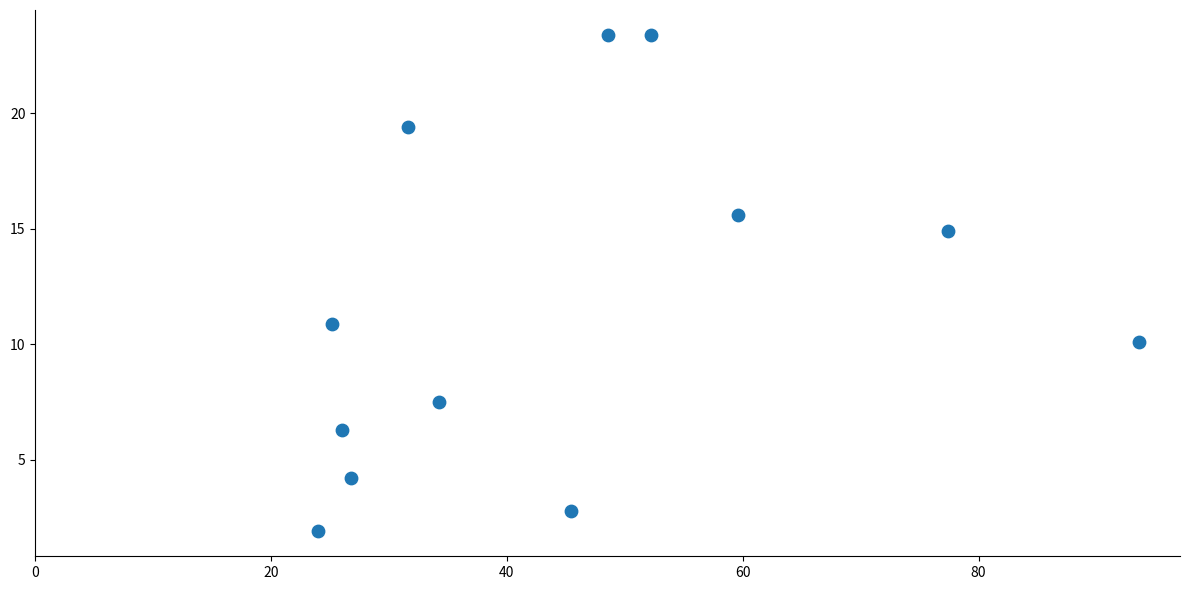

What Y value in the scatter plot is closest to 12?

10.9